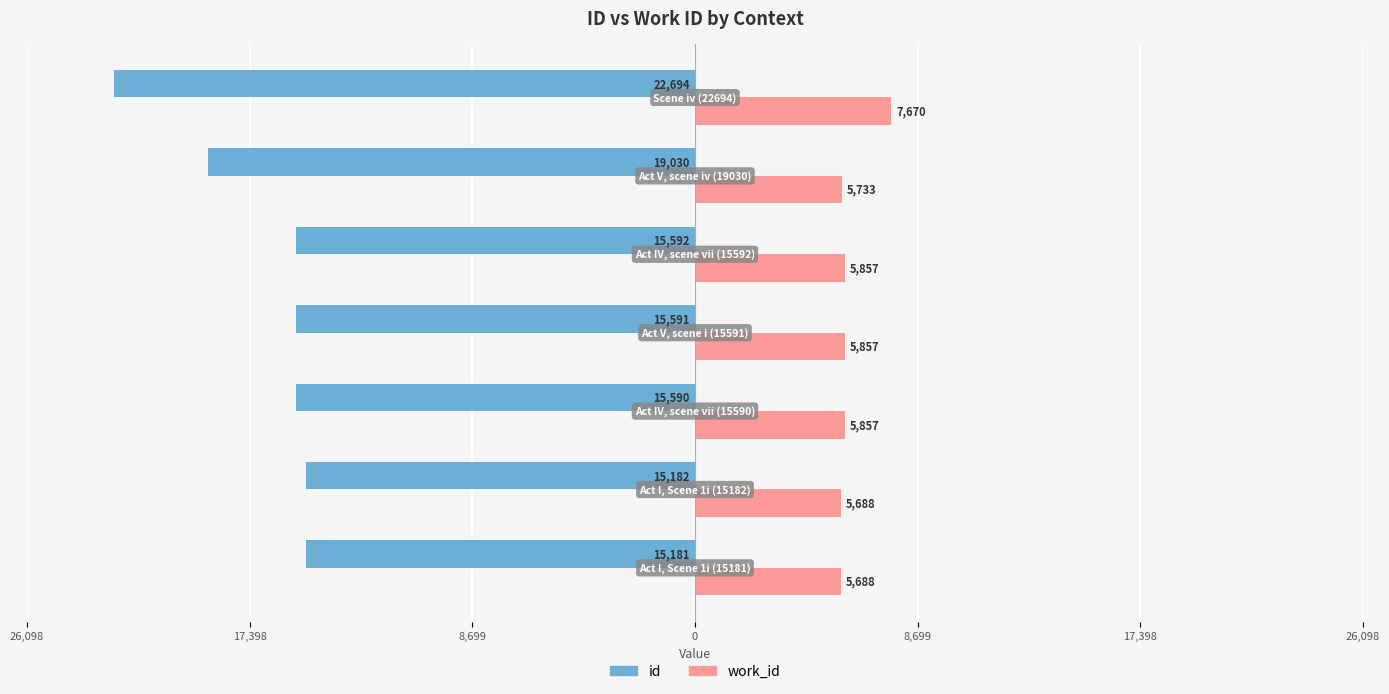

What are all the series names shown in the legend?

id, work_id